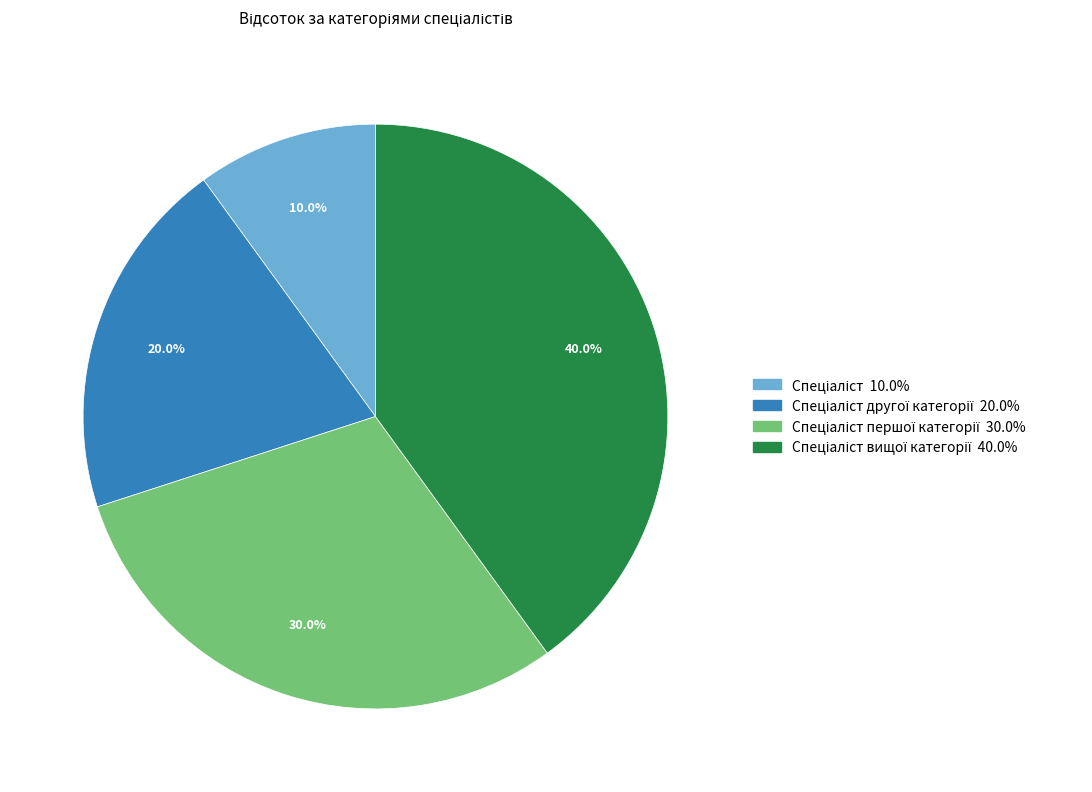

Is there a majority slice in this chart?

No